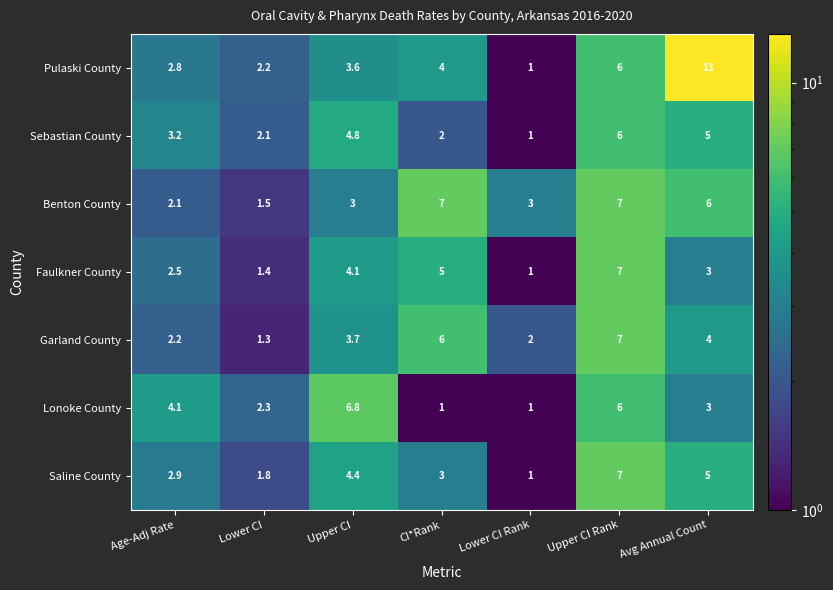

At which category does the chart reach its peak across all series?

Avg Annual Count